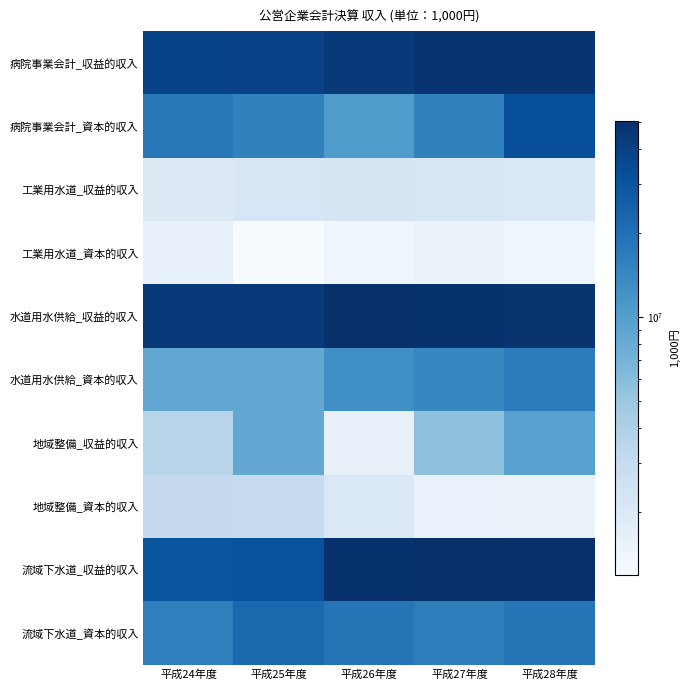

At 平成28年度, list the series in order from smallest to largest.

工業用水道_資本的収入, 地域整備_資本的収入, 工業用水道_収益的収入, 地域整備_収益的収入, 水道用水供給_資本的収入, 流域下水道_資本的収入, 病院事業会計_資本的収入, 病院事業会計_収益的収入, 水道用水供給_収益的収入, 流域下水道_収益的収入